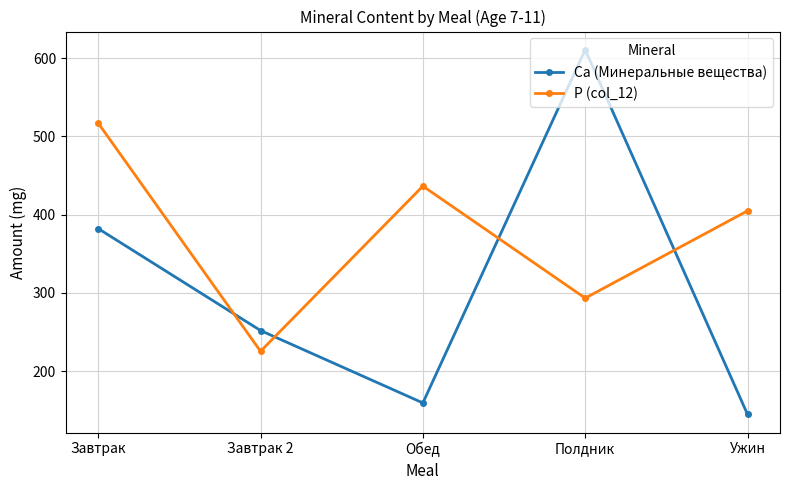

At which category does the chart reach its minimum across all series?

Ужин